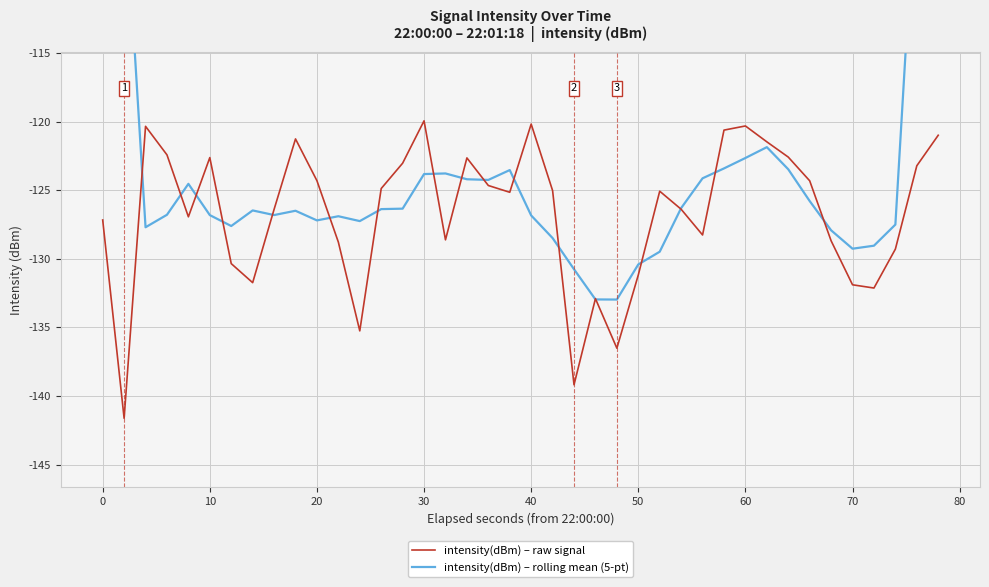

True or false: intensity(dBm) – raw signal and intensity(dBm) – rolling mean (5-pt) intersect in this chart.

True